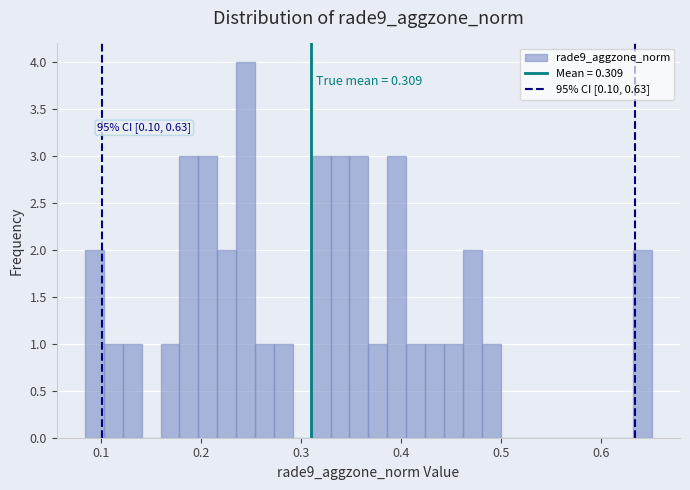

Around what value on the x-axis is the tallest bar? Give the approximate position of its centre, as read against the axis.

0.24